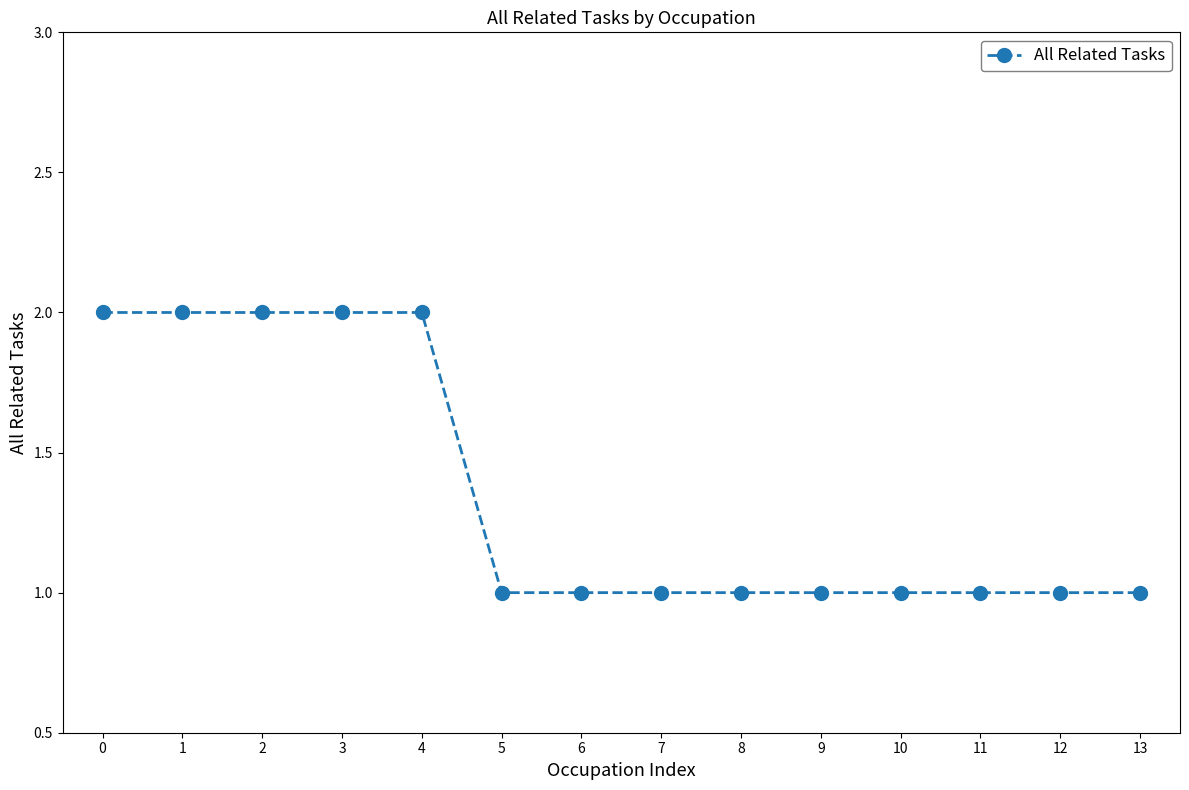

What is the value of the 12th point from the left?

1